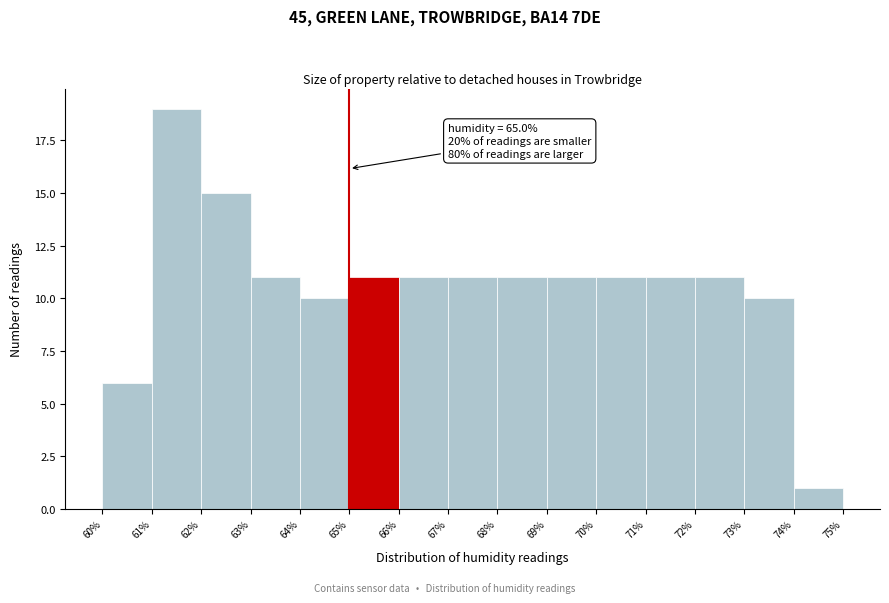

Which range on the x-axis has the tallest bar?

61% to 62%